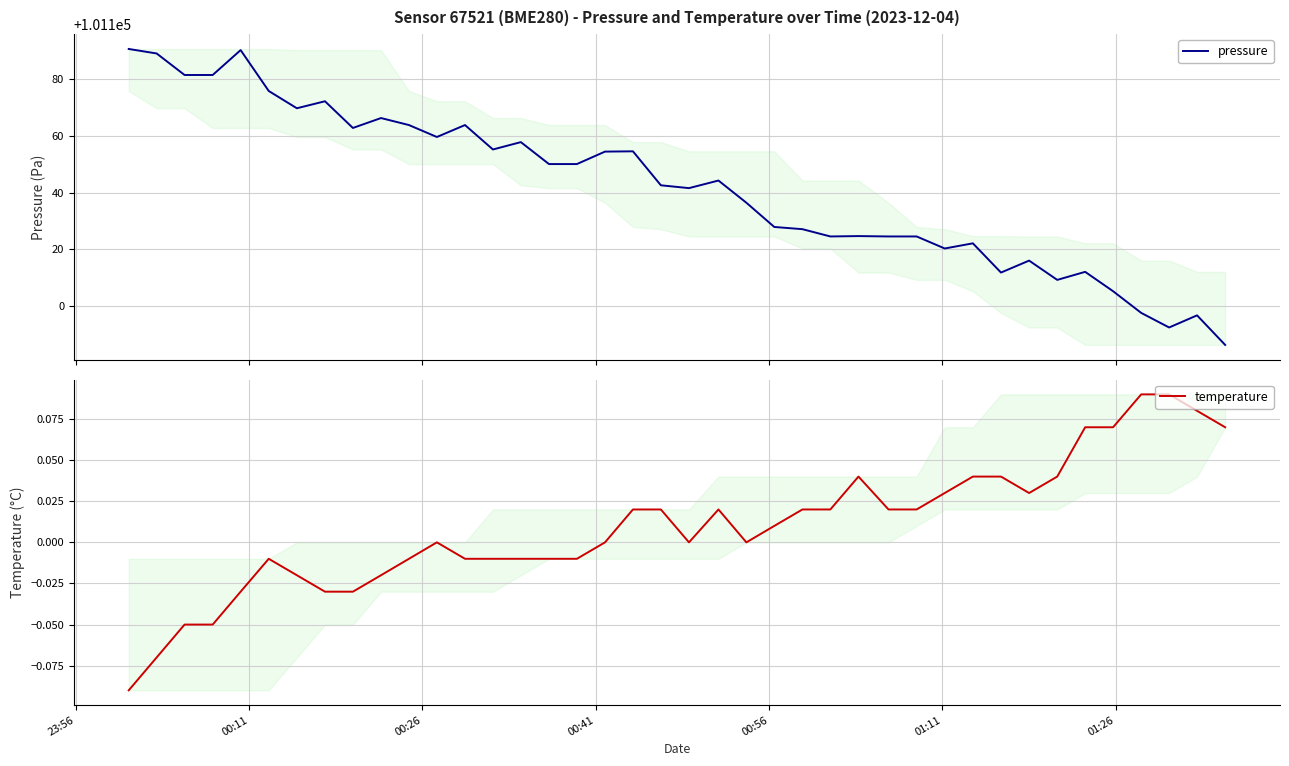

What is the greatest value displayed?

101190.8